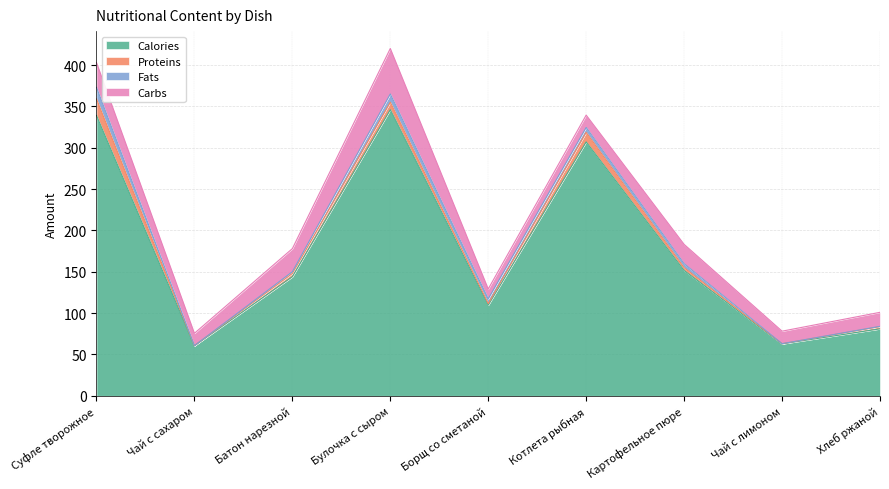

What is the total value across all series at Булочка с сыром?

420.0